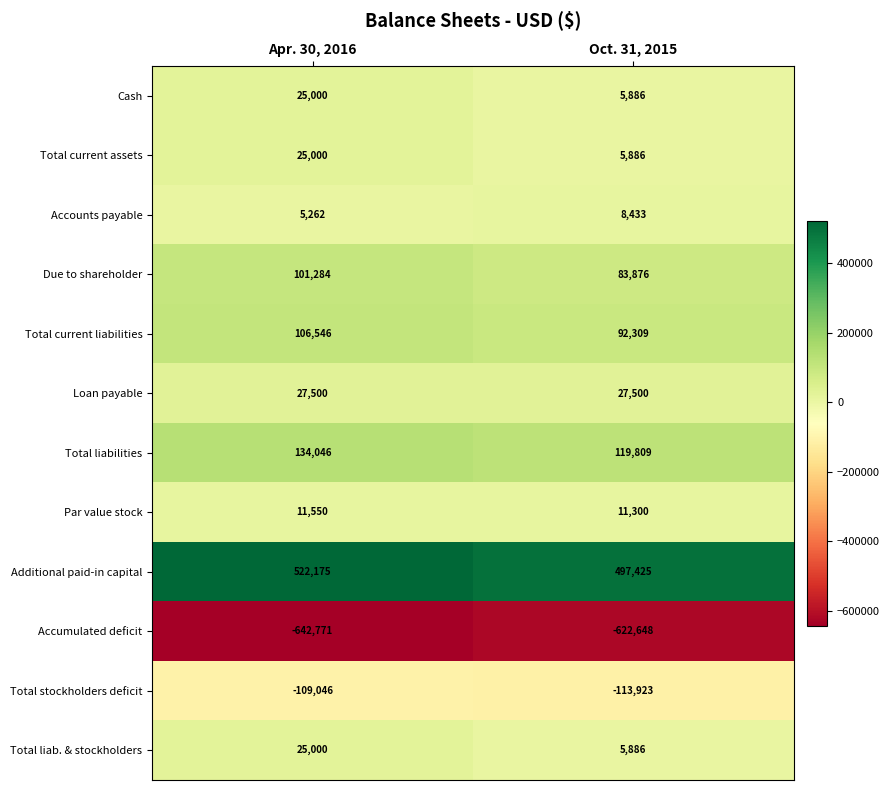

Which category has the lowest value across all series?

Apr. 30, 2016